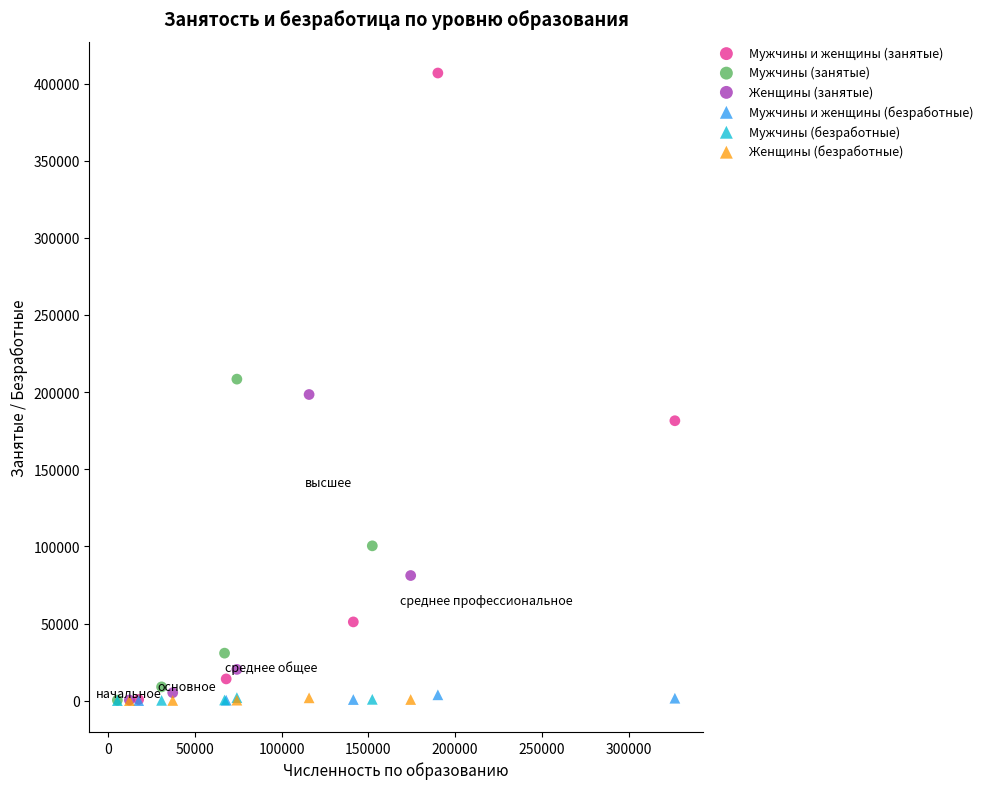

Which series contains the highest Y value?

Мужчины и женщины (занятые)